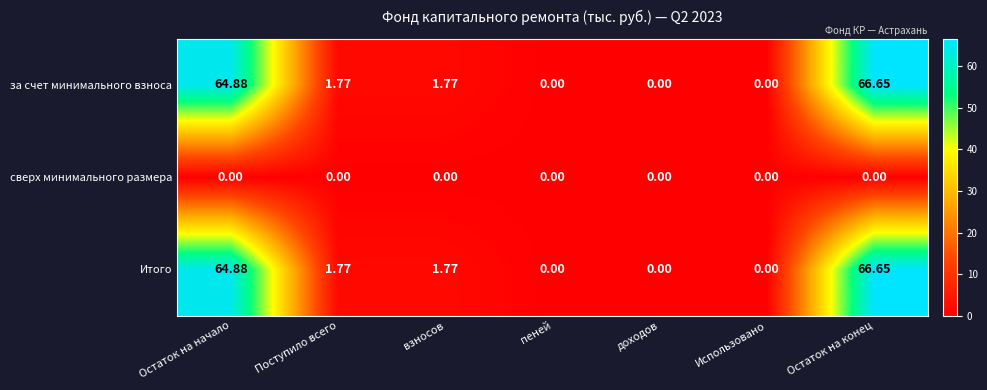

Count the number of data series in this chart.

3